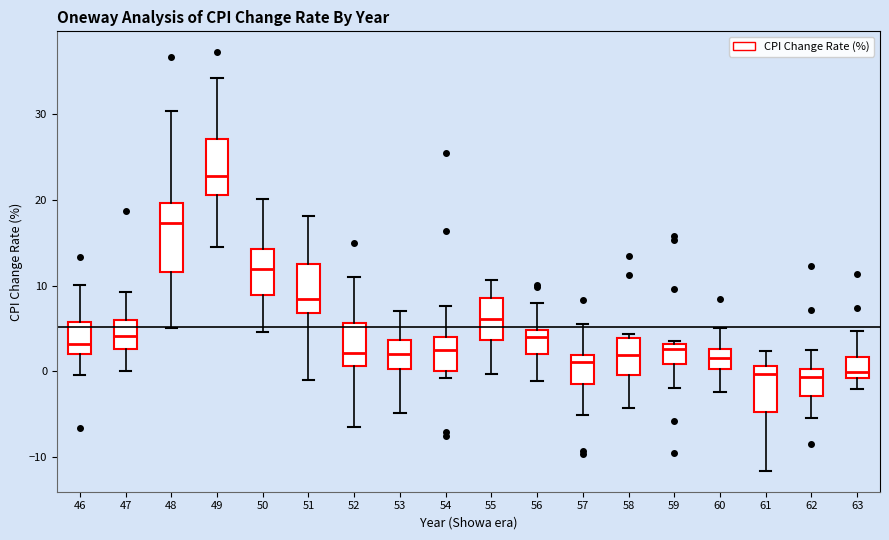

Reading left to right, read every box against the y-axis: the position of its median line, the range the box covers, and the ends of its whiskers. The values are not printed on the chart, so give them approximately, as read against the axis.

46: median 3, box 2 to 6, whiskers 0 to 10
47: median 4, box 3 to 6, whiskers 0 to 9
48: median 17, box 12 to 20, whiskers 5 to 30
49: median 23, box 21 to 27, whiskers 15 to 34
50: median 12, box 9 to 14, whiskers 5 to 20
51: median 8, box 7 to 13, whiskers -1 to 18
52: median 2, box 1 to 6, whiskers -6 to 11
53: median 2, box 0 to 4, whiskers -5 to 7
54: median 3, box 0 to 4, whiskers -1 to 8
55: median 6, box 4 to 9, whiskers 0 to 11
56: median 4, box 2 to 5, whiskers -1 to 8
57: median 1, box -1 to 2, whiskers -5 to 6
58: median 2, box 0 to 4, whiskers -4 to 4 (just above the box's upper edge)
59: median 3 (just below the box's upper edge), box 1 to 3, whiskers -2 to 4
60: median 2, box 0 to 3, whiskers -2 to 5
61: median 0, box -5 to 1, whiskers -12 to 2
62: median -1, box -3 to 0, whiskers -5 to 3
63: median 0, box -1 to 2, whiskers -2 to 5